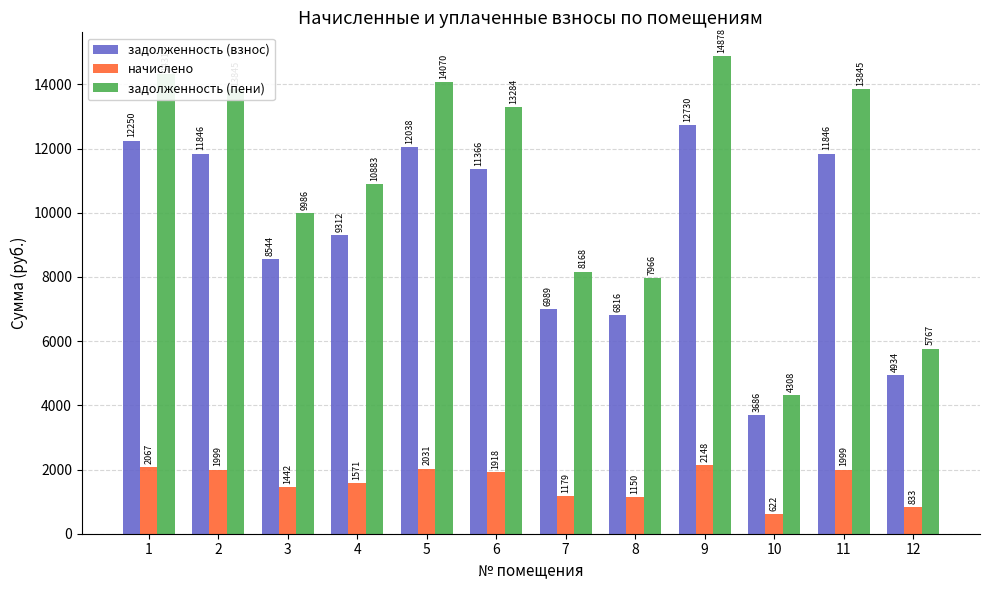

List the series in order of their peak value, lowest first.

начислено, задолженность (взнос), задолженность (пени)